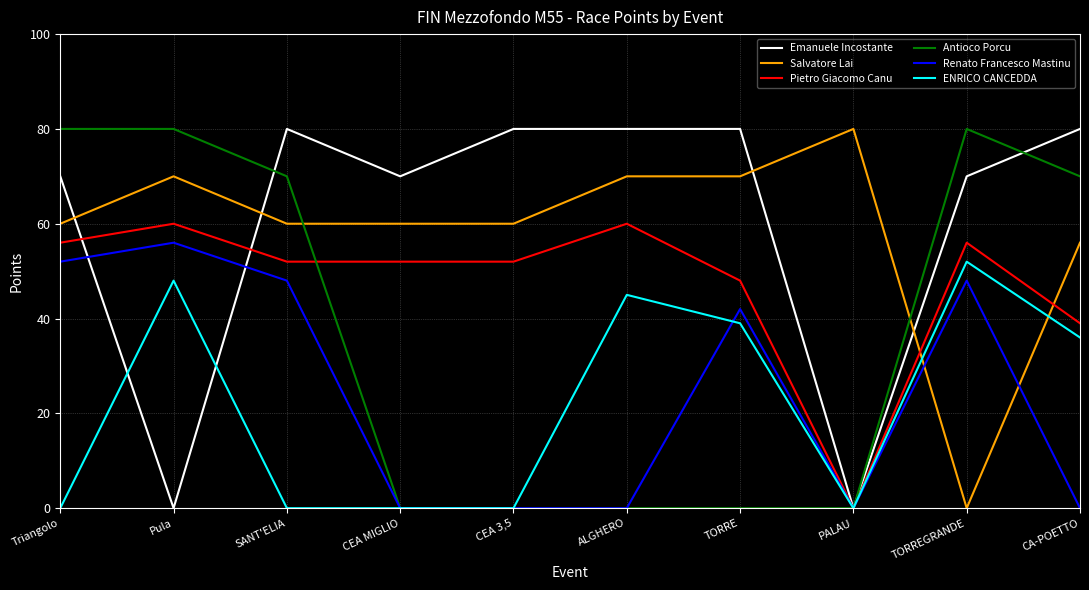

At which category does Renato Francesco Mastinu reach its first local peak?

Pula